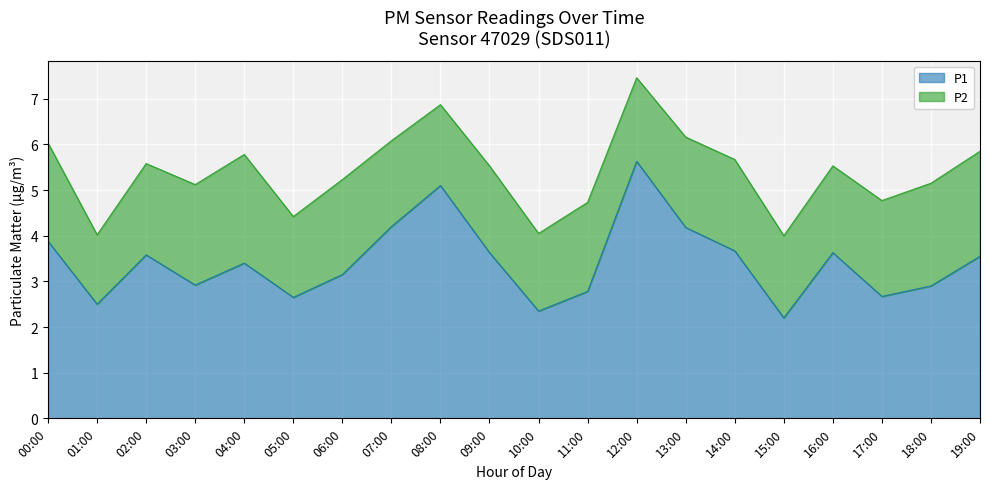

What is the difference between the values at 05:00 and 08:00?

2.4